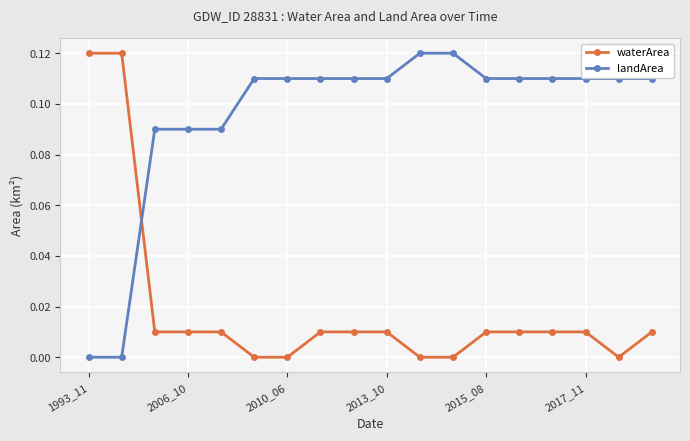

After their last crossing, which series has the higher values: waterArea or landArea?

landArea